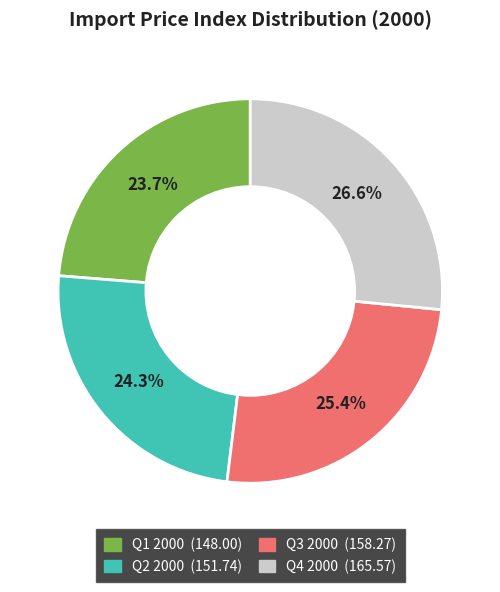

Is there any slice that represents more than half of the pie?

No